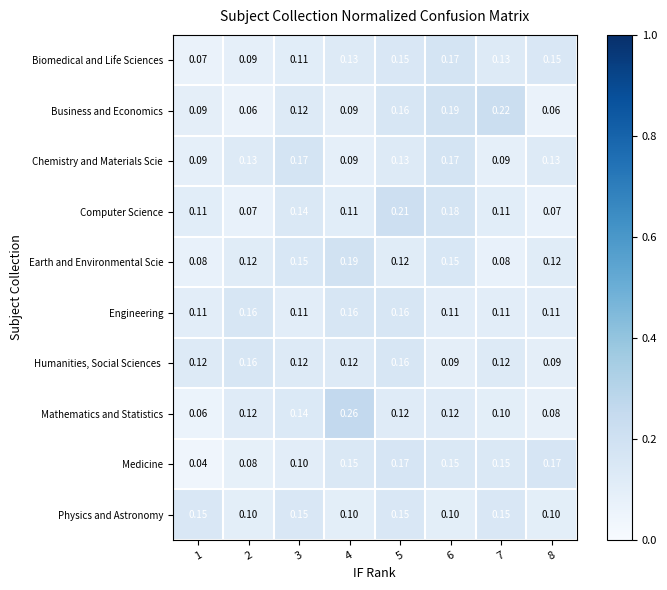

Between 4 and 7, which series saw the biggest shift?

Mathematics and Statistics